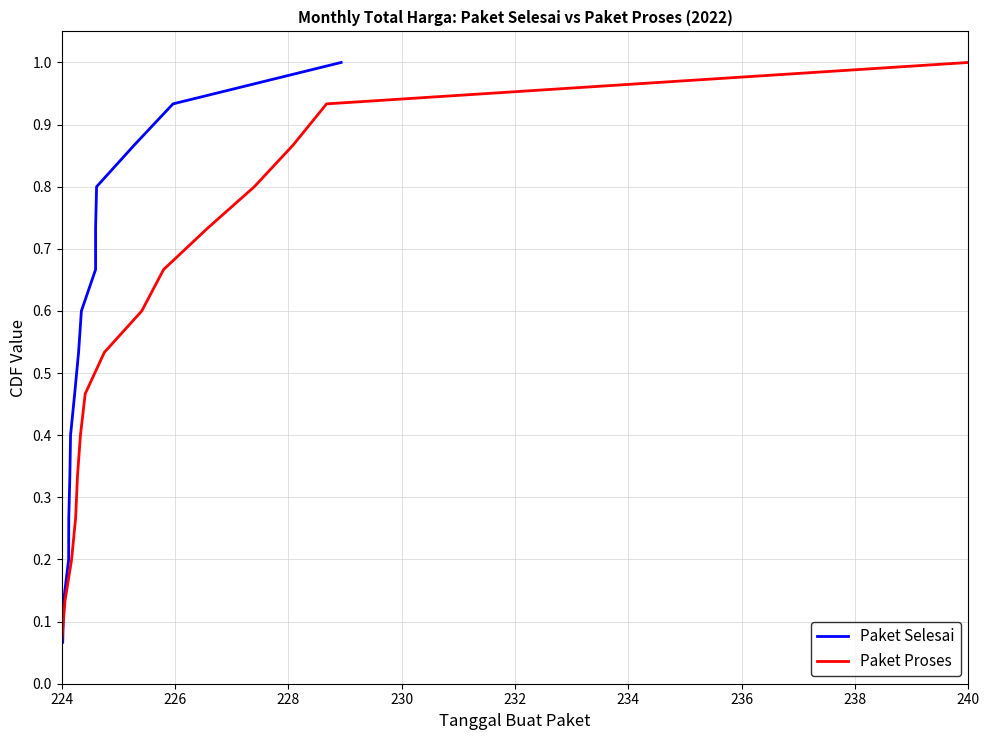

How many lines are shown in the chart?

2